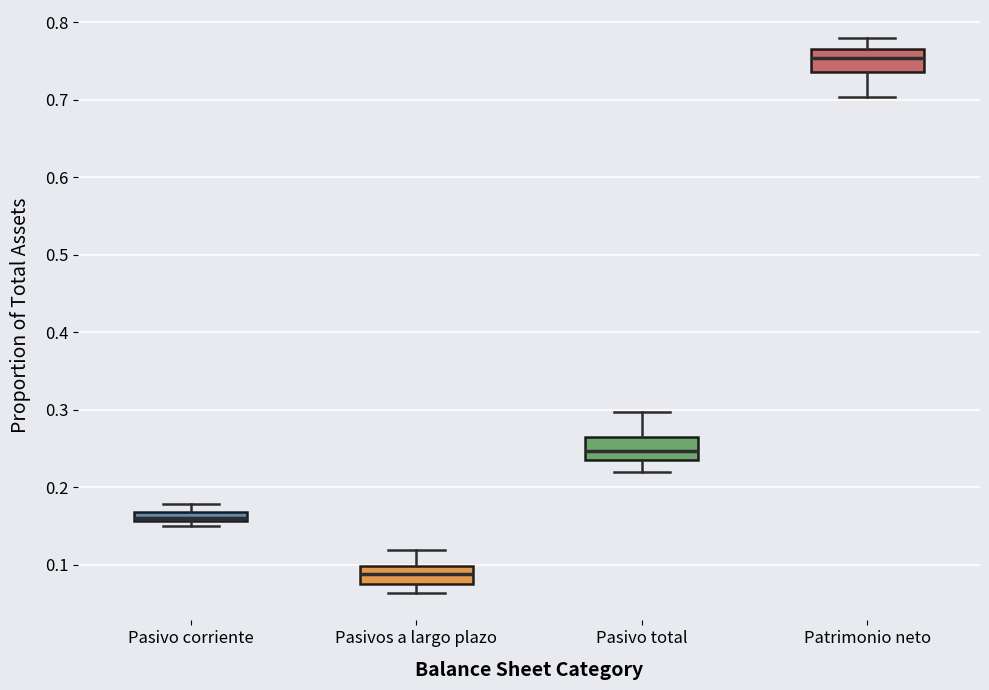

Which box's median line is the highest?

Patrimonio neto